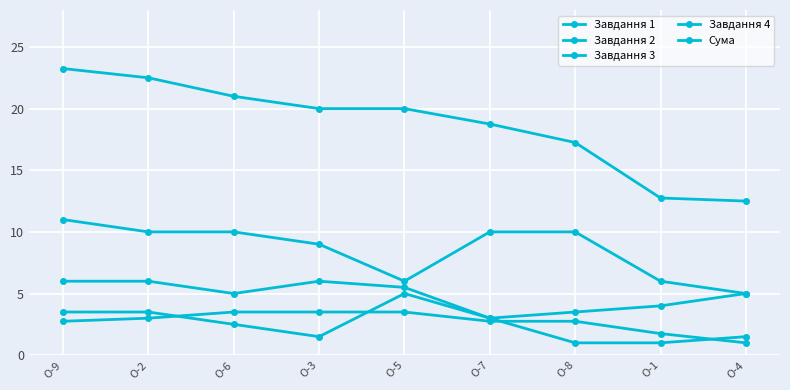

What is the difference between the maximum and second lowest values in the Завдання 4 series?

4.0